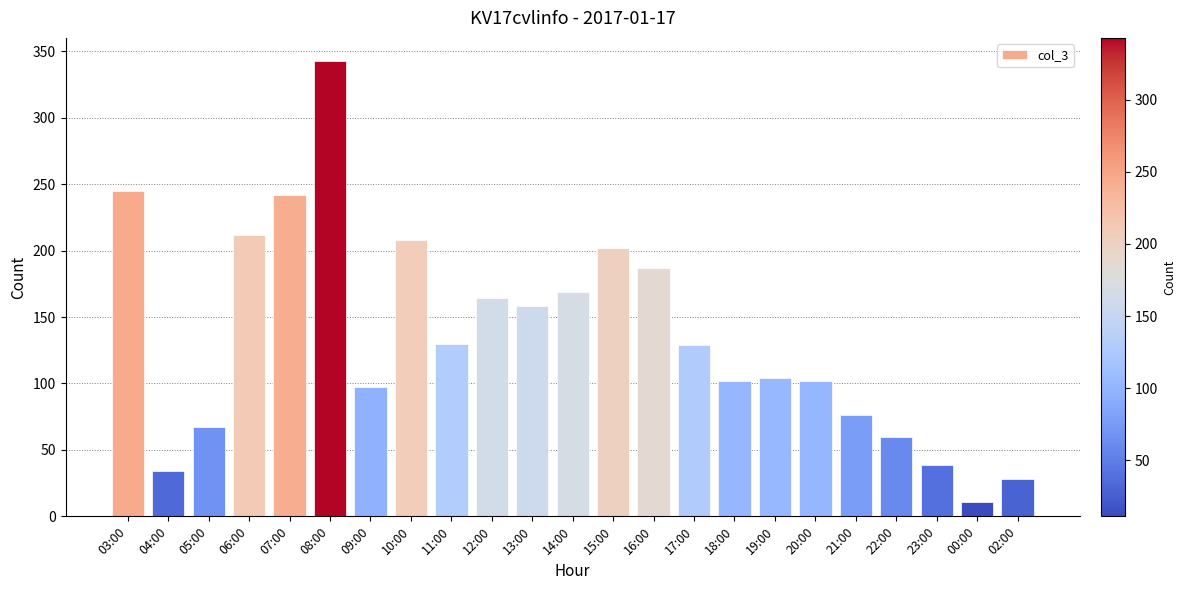

The chart shows a value of 102 at 20:00. True or false?

True